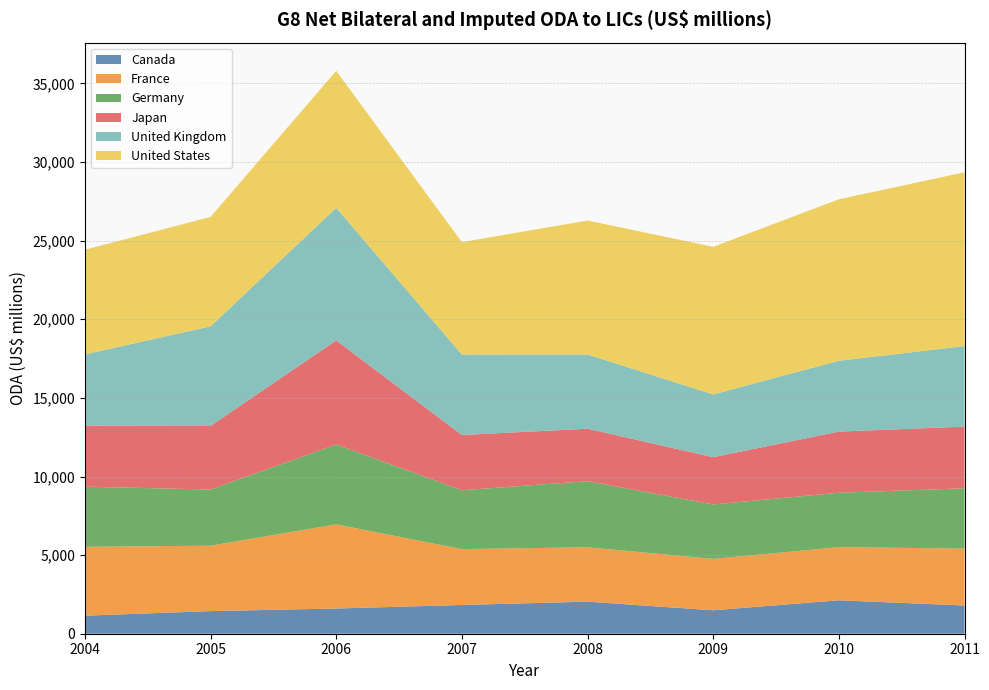

Reading right to left, transcribe all the data shown in this chart.

Canada: 1795	2127	1492	2040	1829	1604	1439	1149
France: 3619	3381	3269	3458	3552	5353	4161	4378
Germany: 3835	3459	3461	4205	3745	5078	3572	3826
Japan: 3926	3890	3008	3340	3513	6627	4047	3879
United Kingdom: 5120	4506	3993	4719	5120	8429	6335	4534
United States: 11054	10270	9387	8522	7147	8714	6957	6658